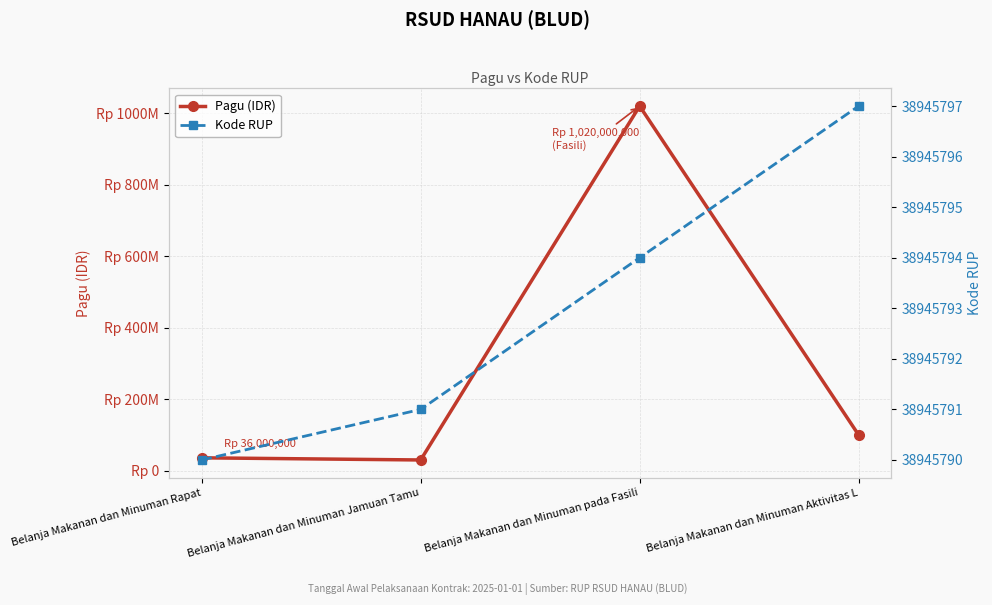

Where do Pagu (IDR) and Kode RUP first cross each other?

Belanja Makanan dan Minuman Jamuan Tamu and Belanja Makanan dan Minuman pada Fasili